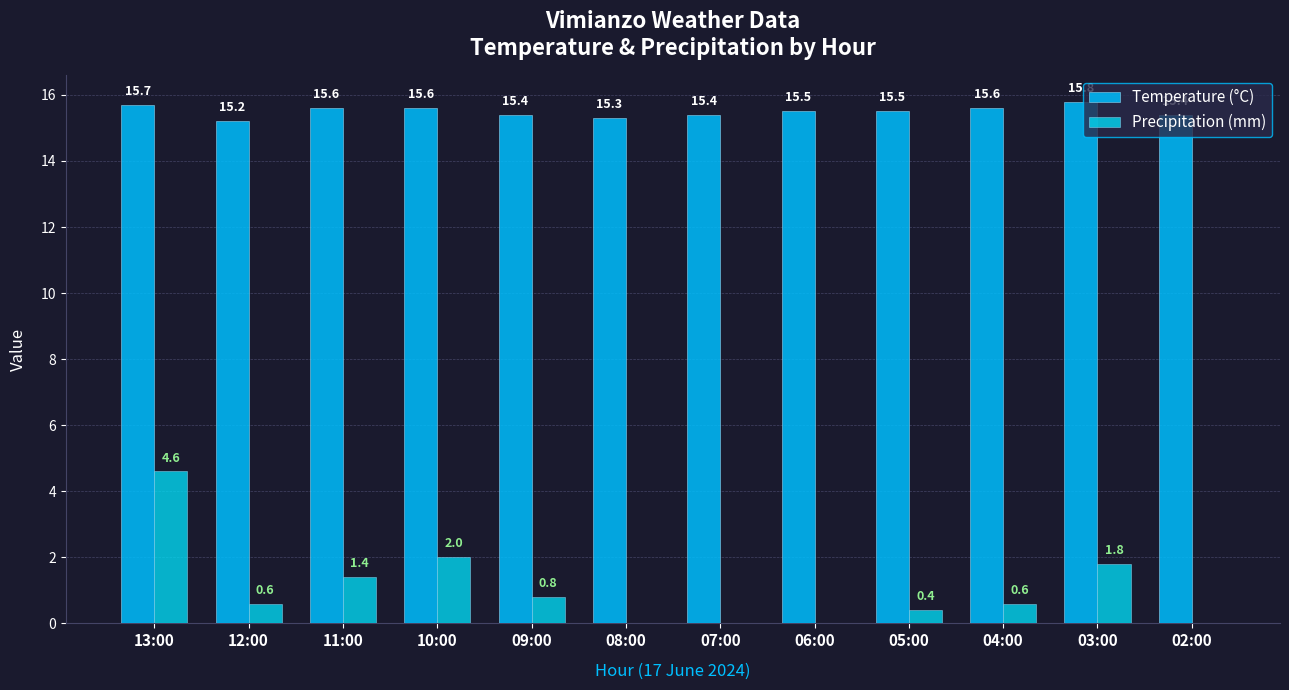

What is the difference between the maximum and minimum values in the Temperature (°C) series?

0.6